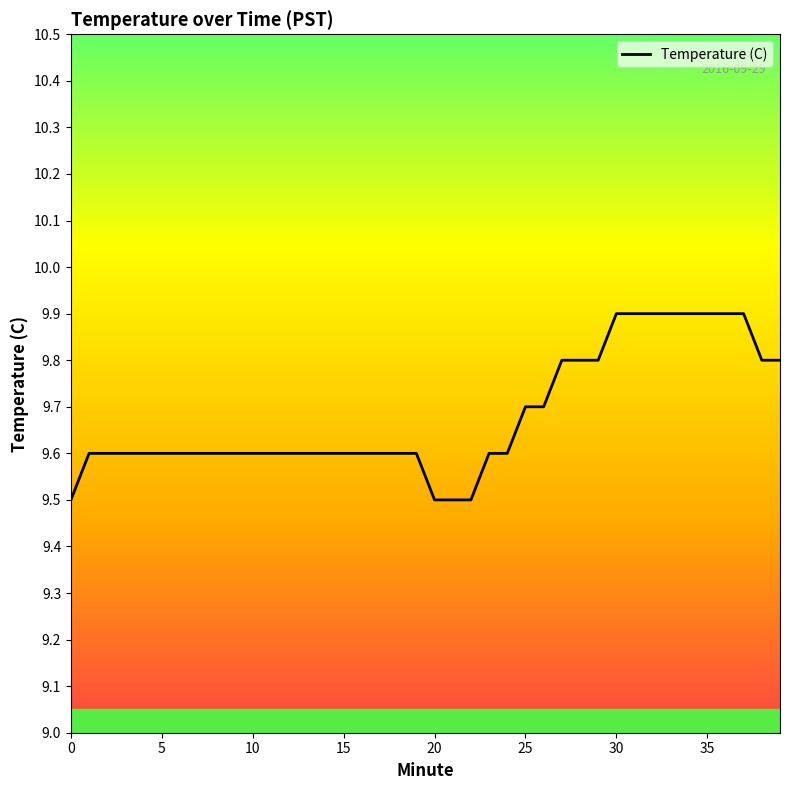

What is the difference between the maximum and minimum values?

0.4